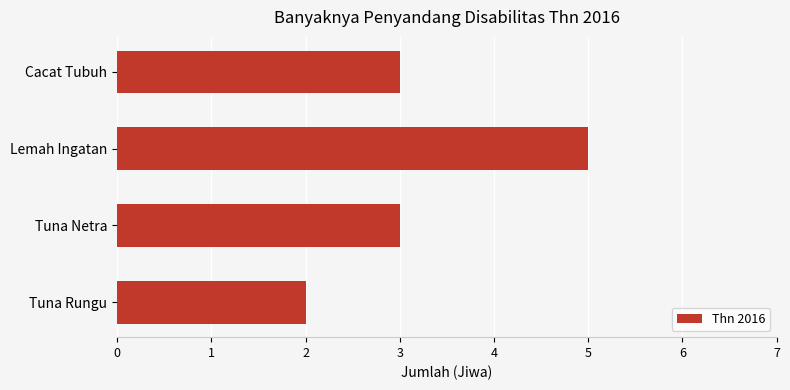

How many bars are there in total?

4